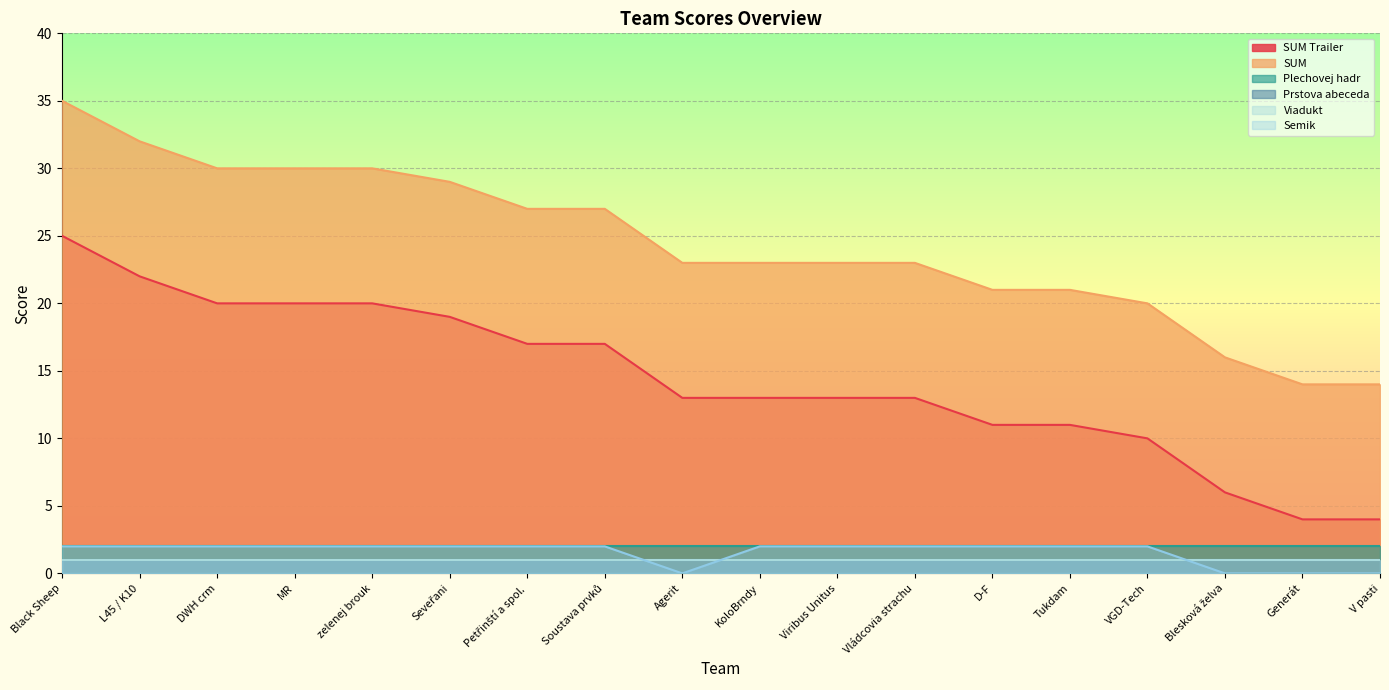

What is the value of the SUM point at the 2nd from the left?

32